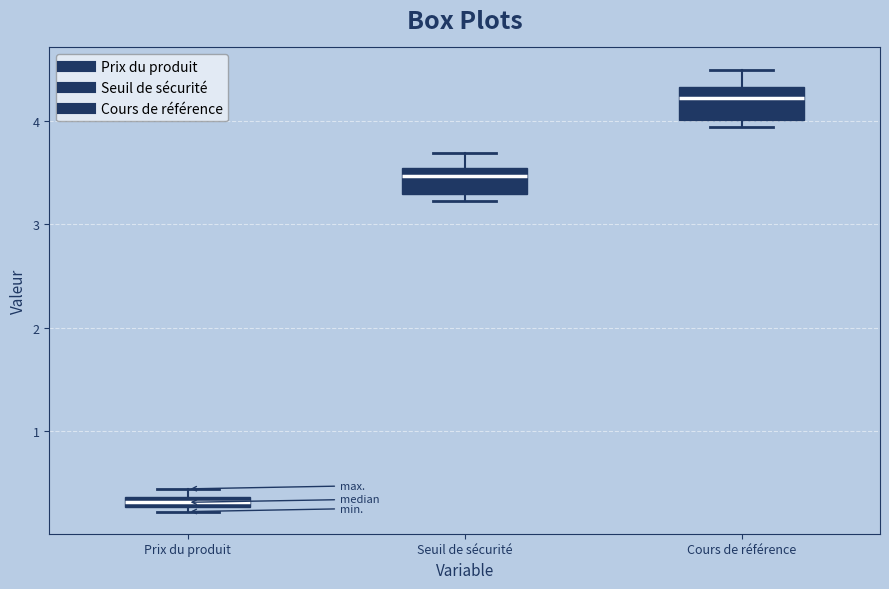

Which box's median line is the lowest?

Prix du produit